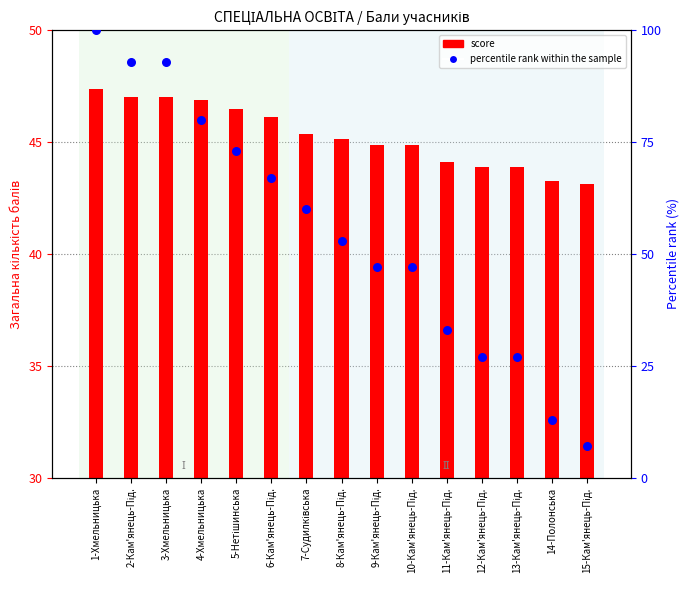

What are all the series names shown in the legend?

score, percentile rank within the sample